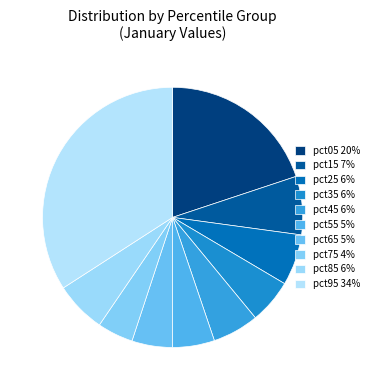

How many segments does this pie chart have?

10